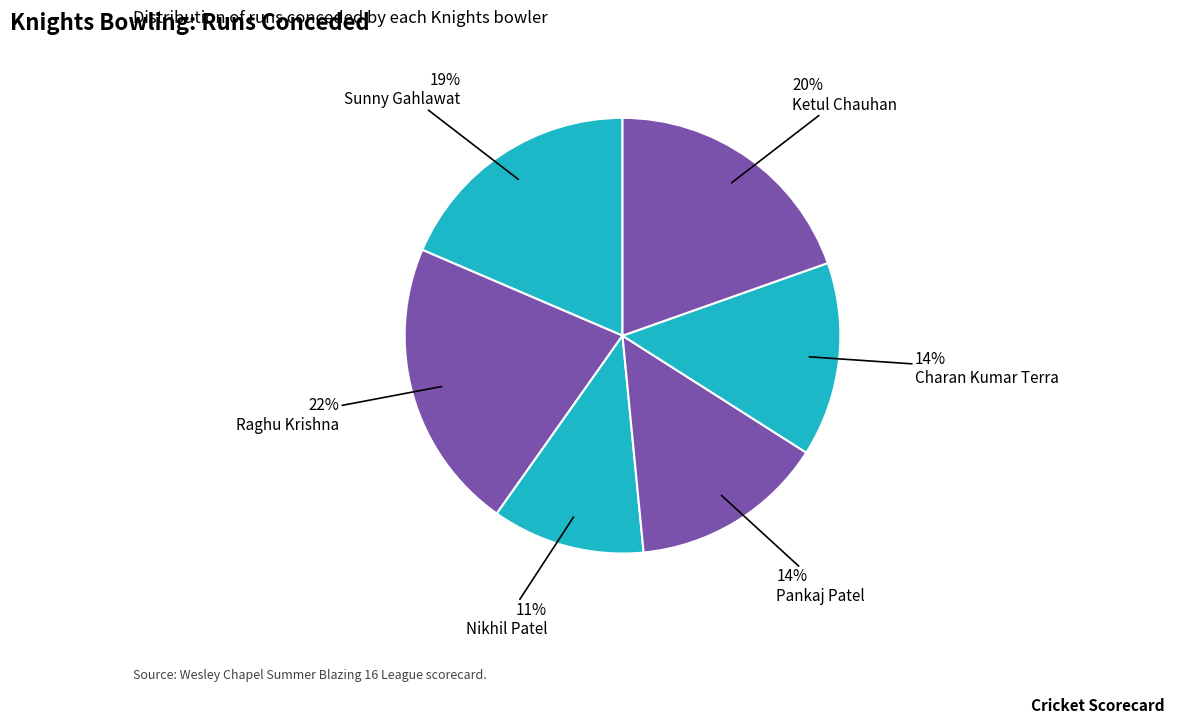

How many segments does this pie chart have?

6